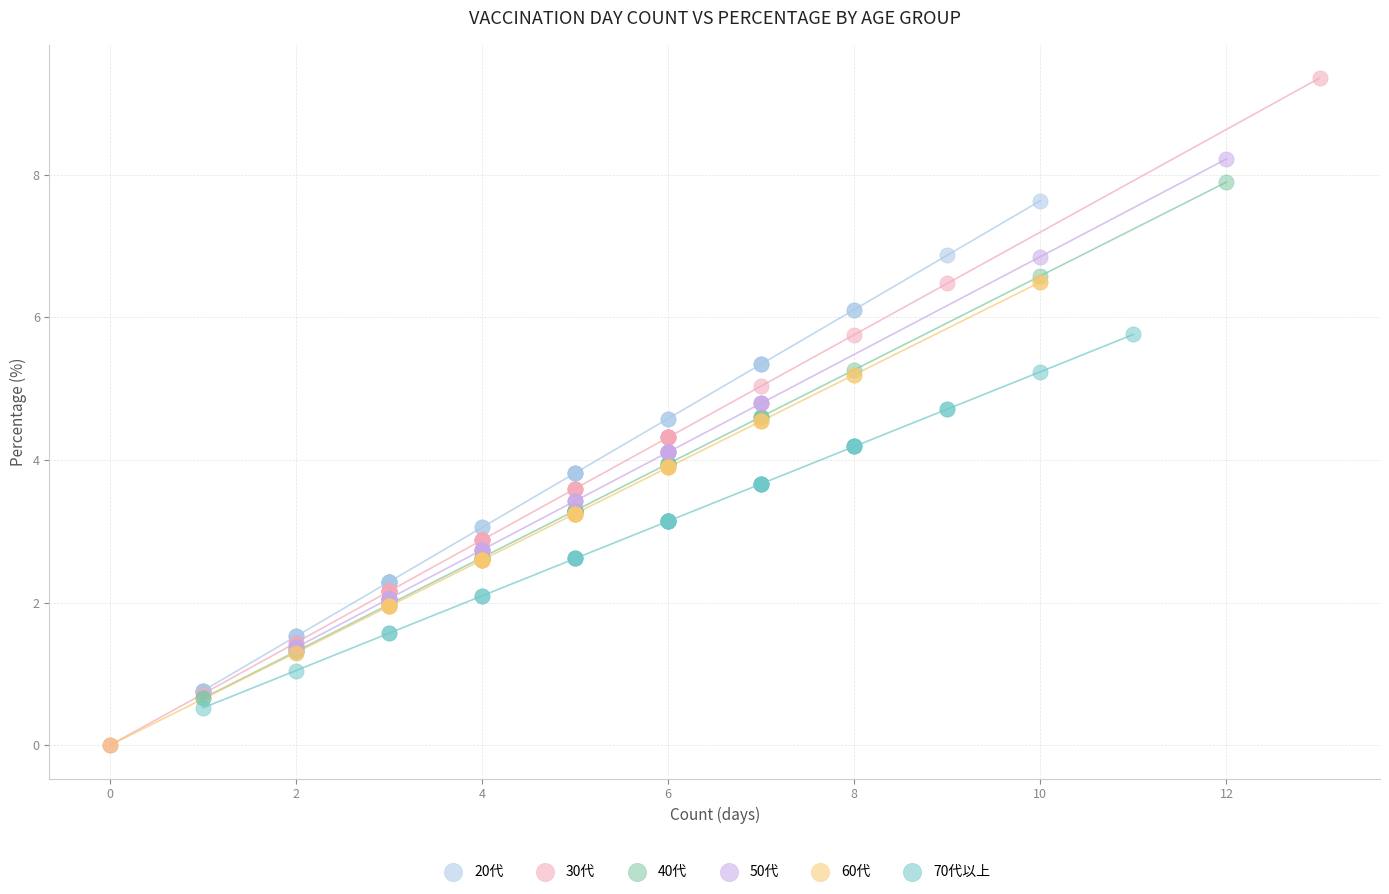

What are all the series names shown in the legend?

20代, 30代, 40代, 50代, 60代, 70代以上